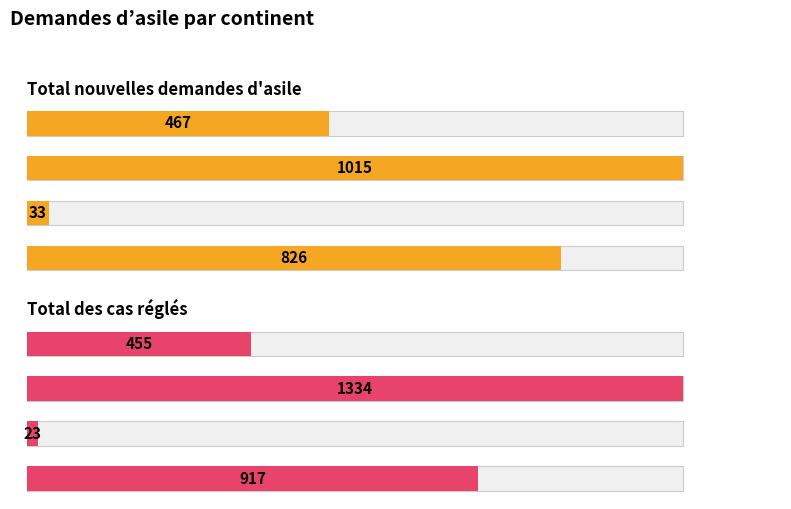

How many groups of bars are there?

4